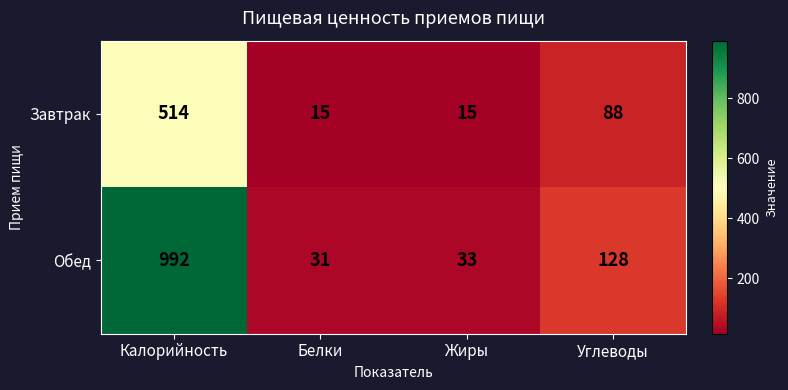

Rank the series by their average value, from lowest to highest.

Завтрак, Обед